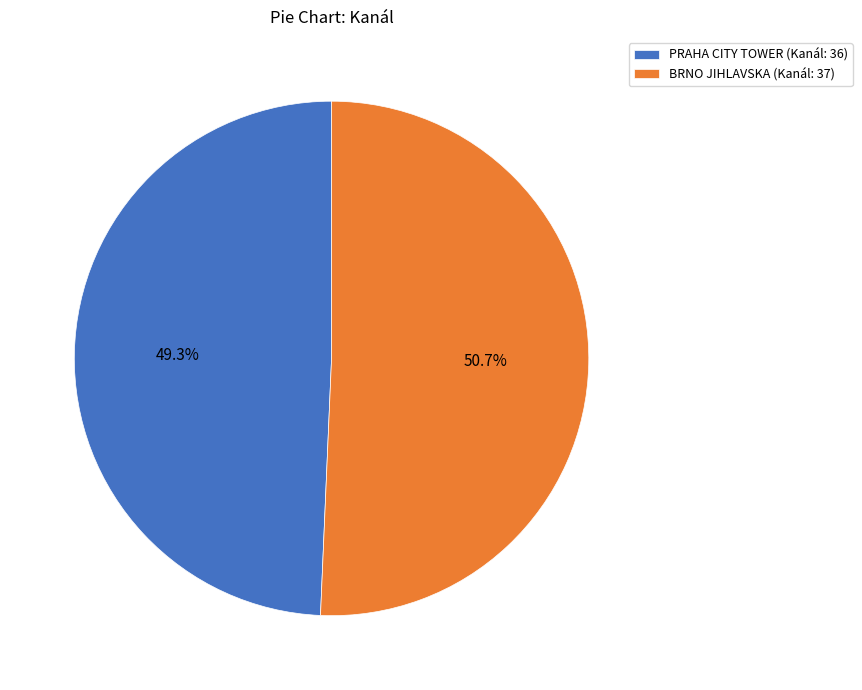

Which slice is the smallest?

PRAHA CITY TOWER